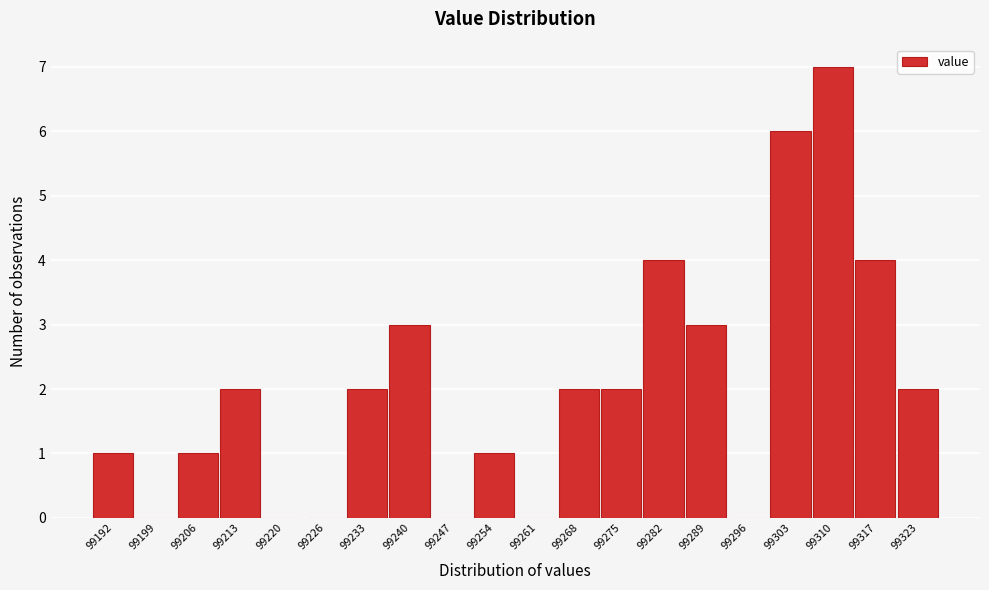

Reading right to left, transcribe all the data shown in this chart.

99323=2	99317=4	99310=7	99303=6	99296=0	99289=3	99282=4	99275=2	99268=2	99261=0	99254=1	99247=0	99240=3	99233=2	99226=0	99220=0	99213=2	99206=1	99199=0	99192=1